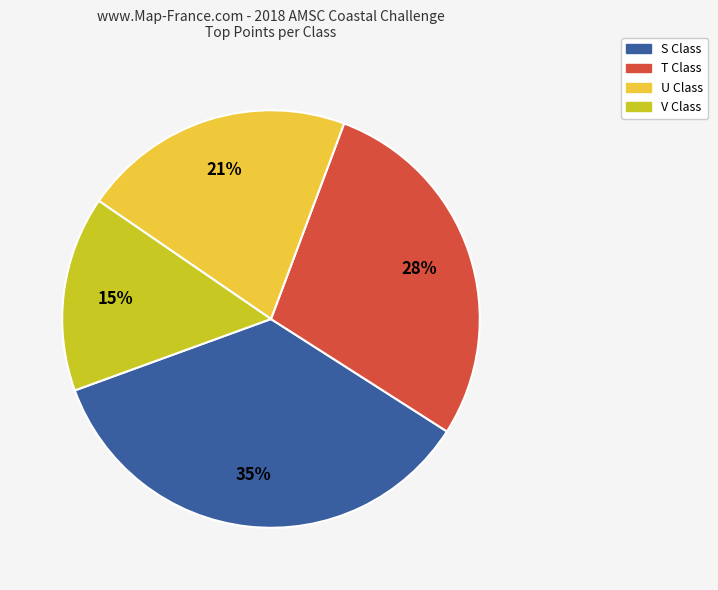

Is there any slice that represents more than half of the pie?

No